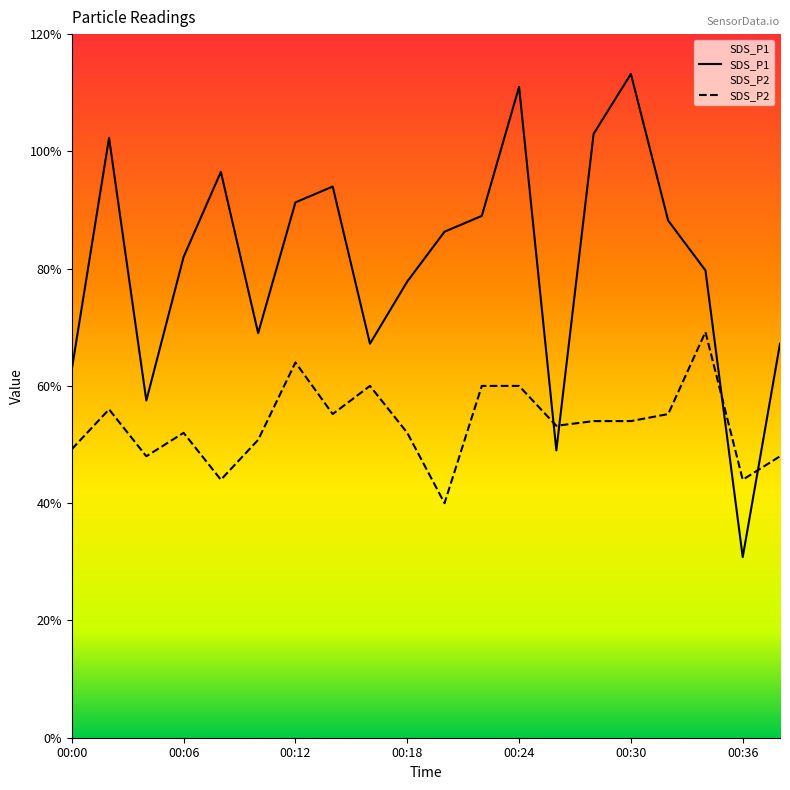

Between 00:02 and 00:06, which series saw the biggest shift?

SDS_P1